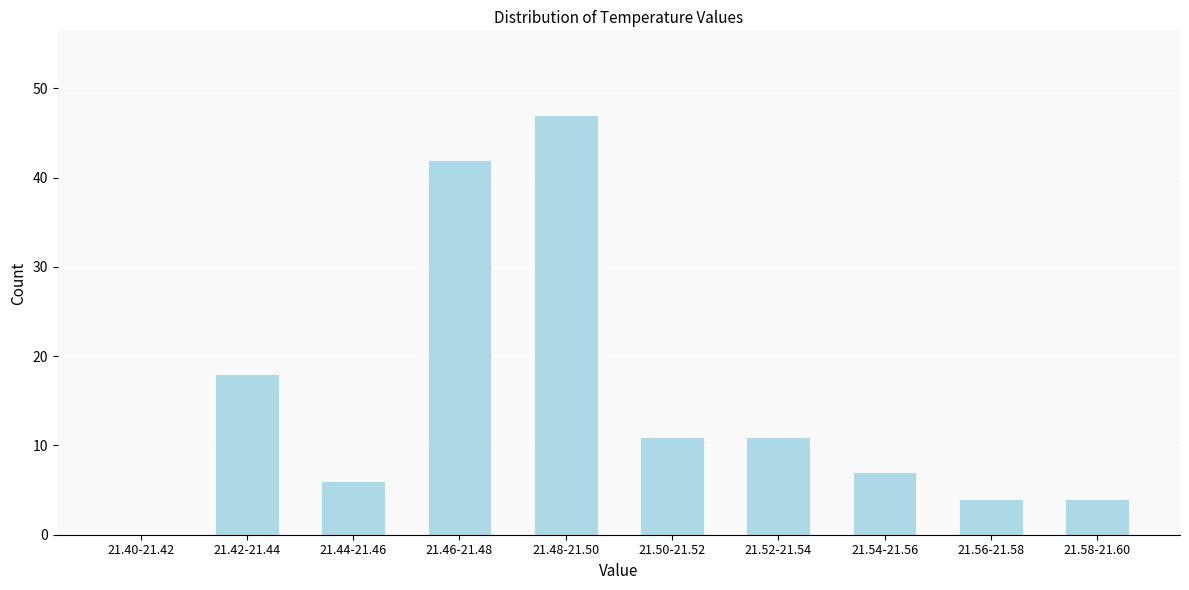

Reading right to left, extract all data points from this chart.

21.58-21.60=4	21.56-21.58=4	21.54-21.56=7	21.52-21.54=11	21.50-21.52=11	21.48-21.50=47	21.46-21.48=42	21.44-21.46=6	21.42-21.44=18	21.40-21.42=0